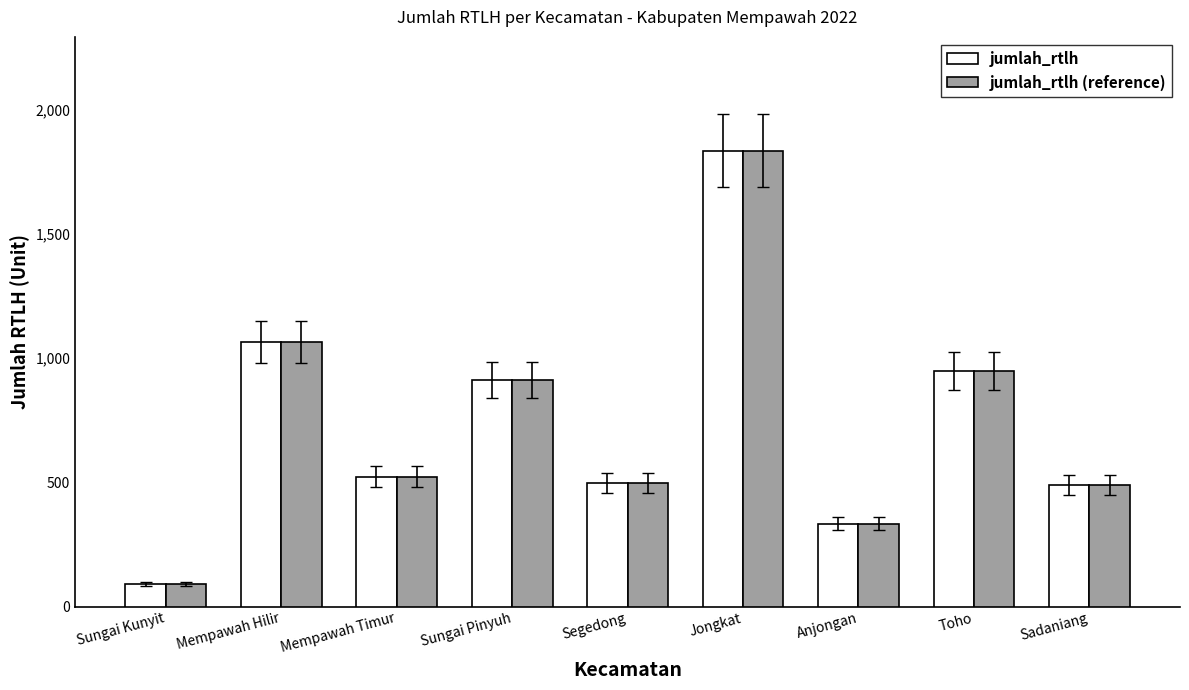

At which category does the chart reach its peak across all series?

Jongkat